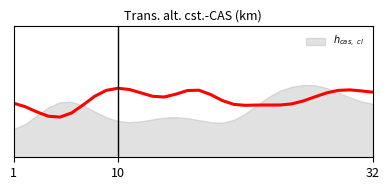

What is the difference between the maximum and second lowest values?

0.2